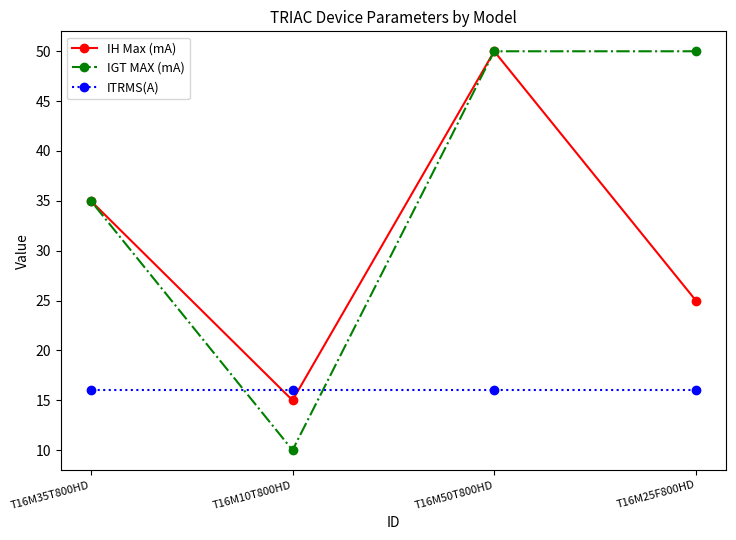

At which label is IGT MAX (mA) closest to 30?

T16M35T800HD